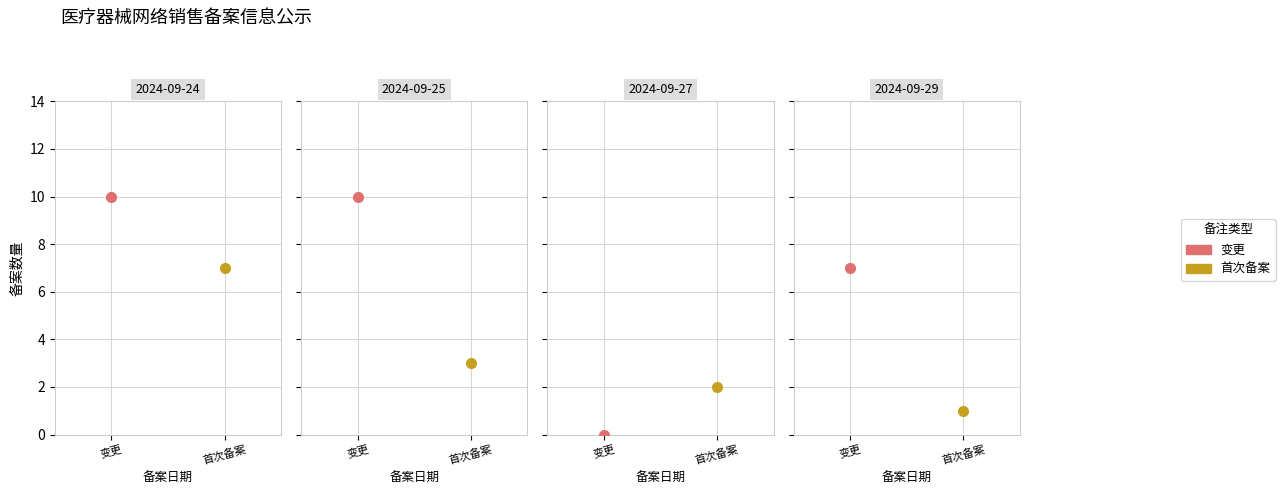

True or false: 首次备案 and 变更 cross at least once.

False